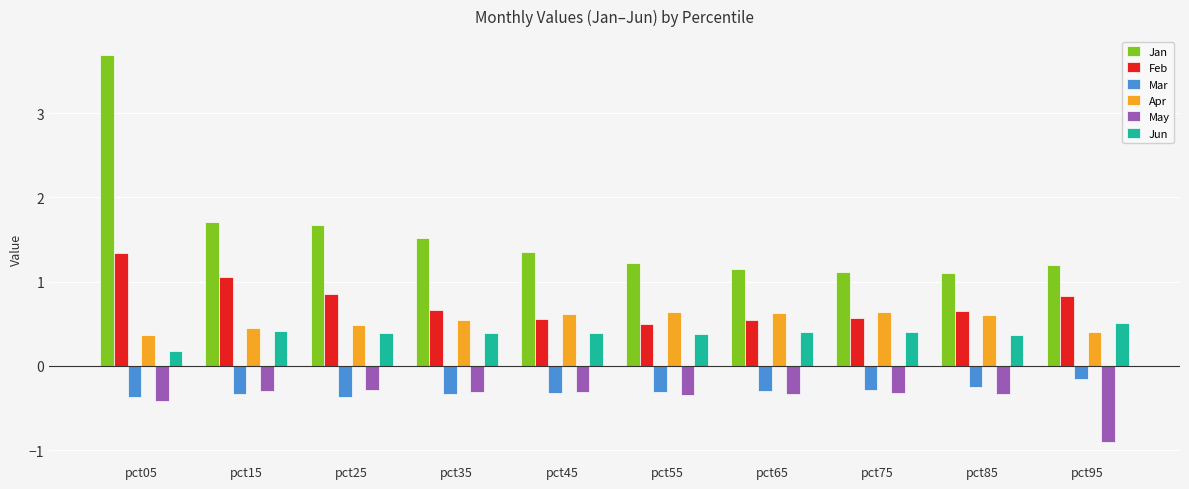

How many bars are there in total?

60